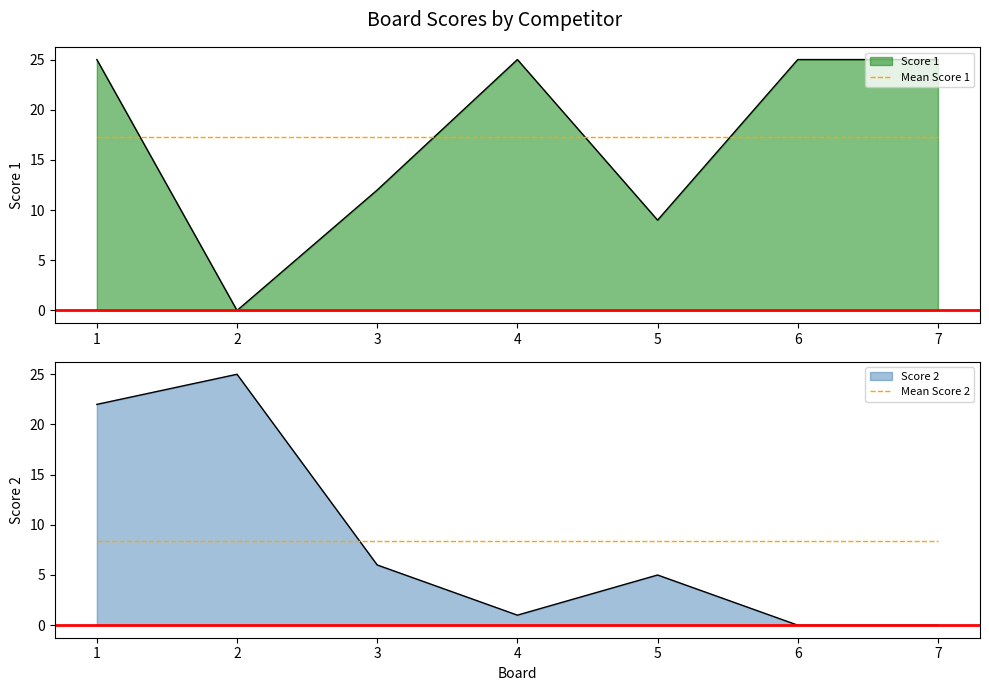

Which label corresponds to the largest value in the chart?

1